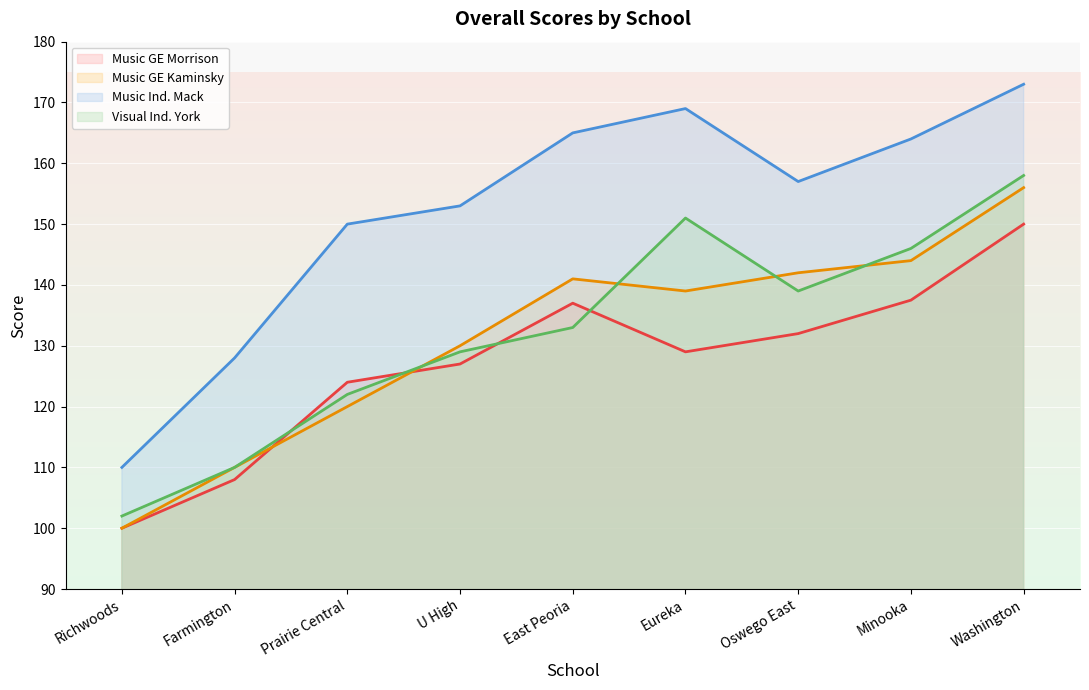

Where is the first local minimum for Music GE Kaminsky?

Eureka